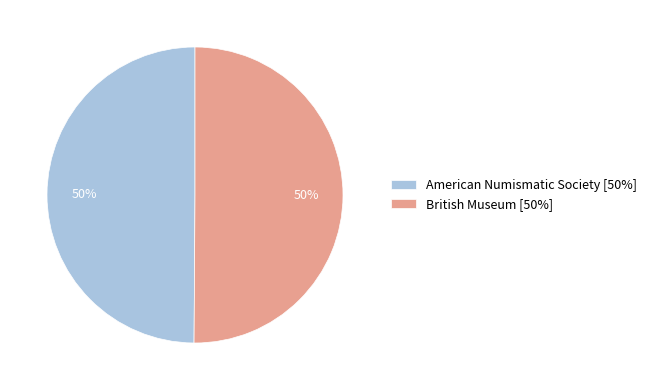

To the nearest percent, what is the average slice percentage?

50%